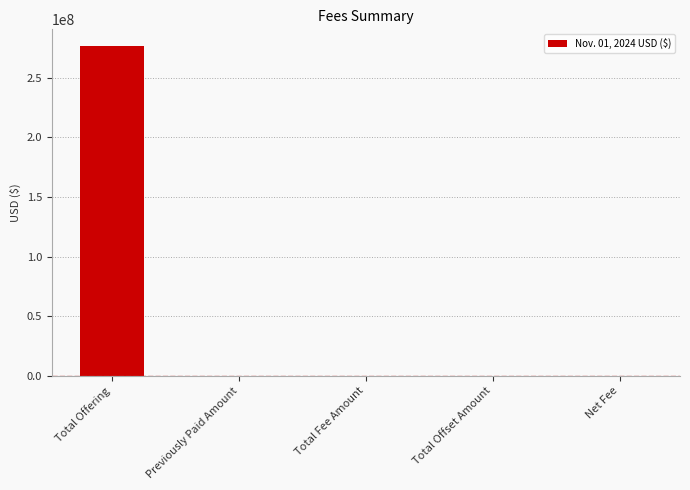

What is the greatest value displayed?

276587873.5